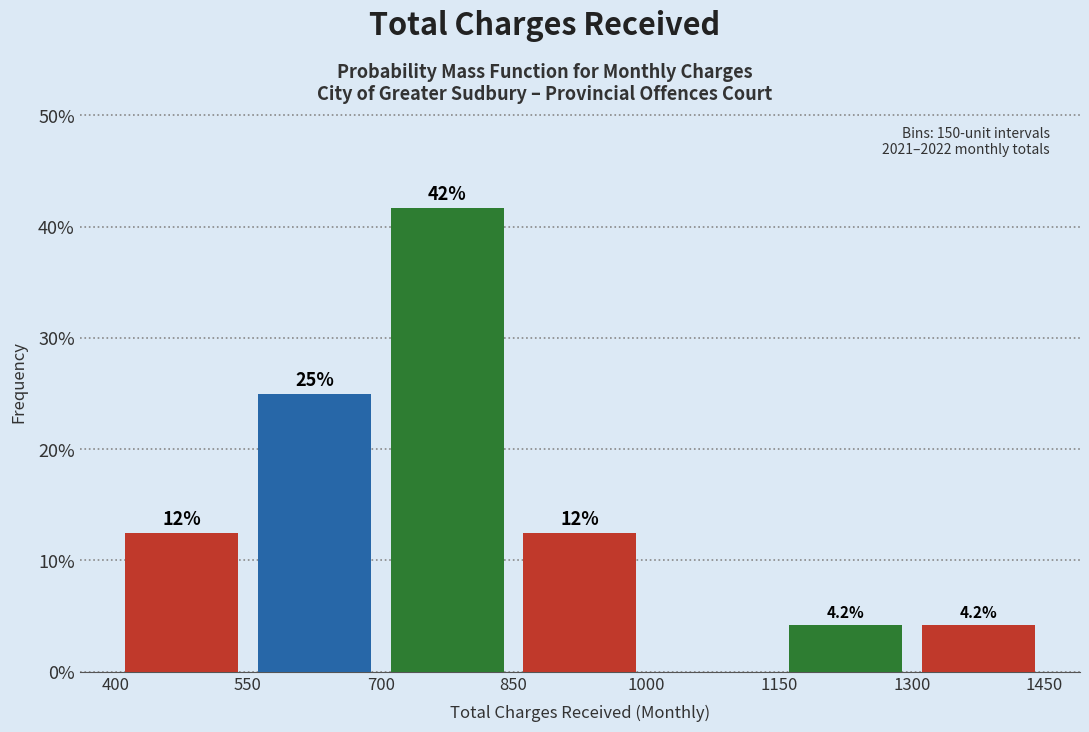

Over which range of the x-axis is the bar tallest?

700 to 850